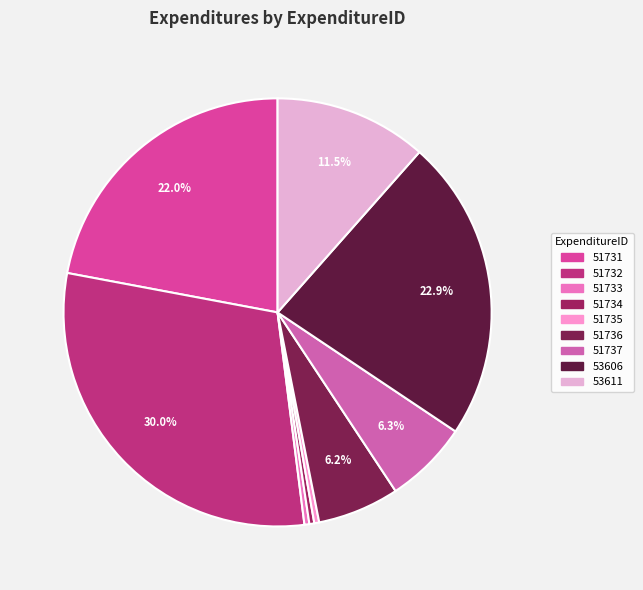

Rank the categories by value from highest to lowest.

51732, 53606, 51731, 53611, 51737, 51736, 51733, 51734, 51735